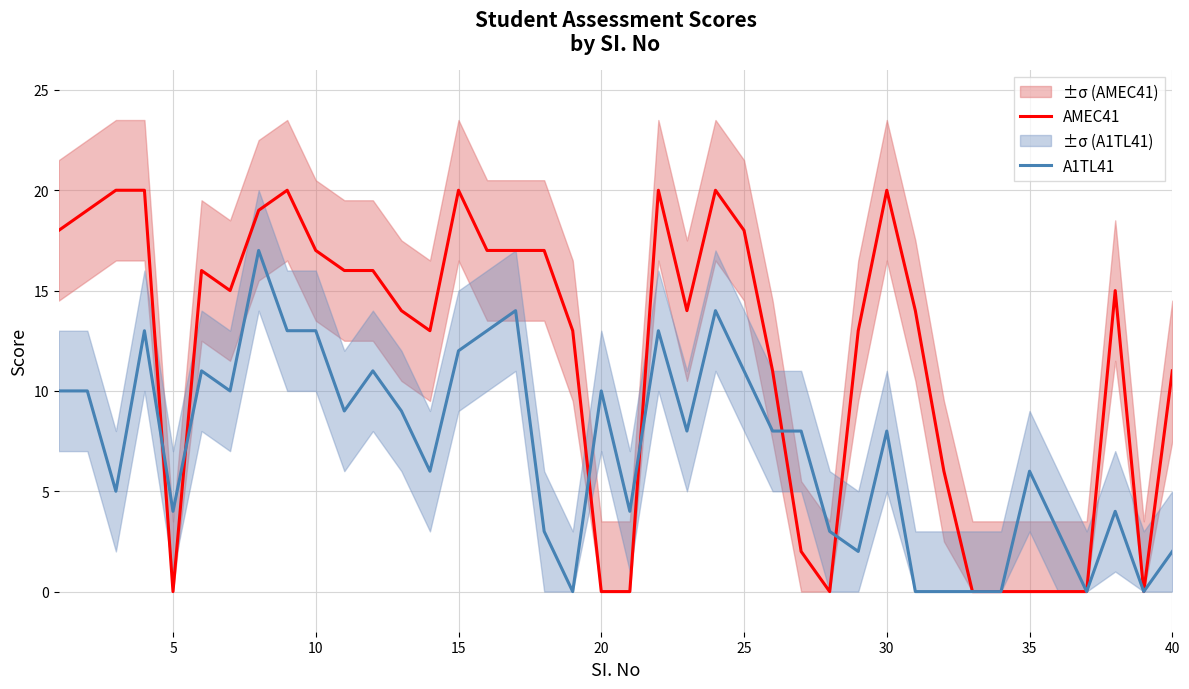

How many values in A1TL41 are above zero?

33